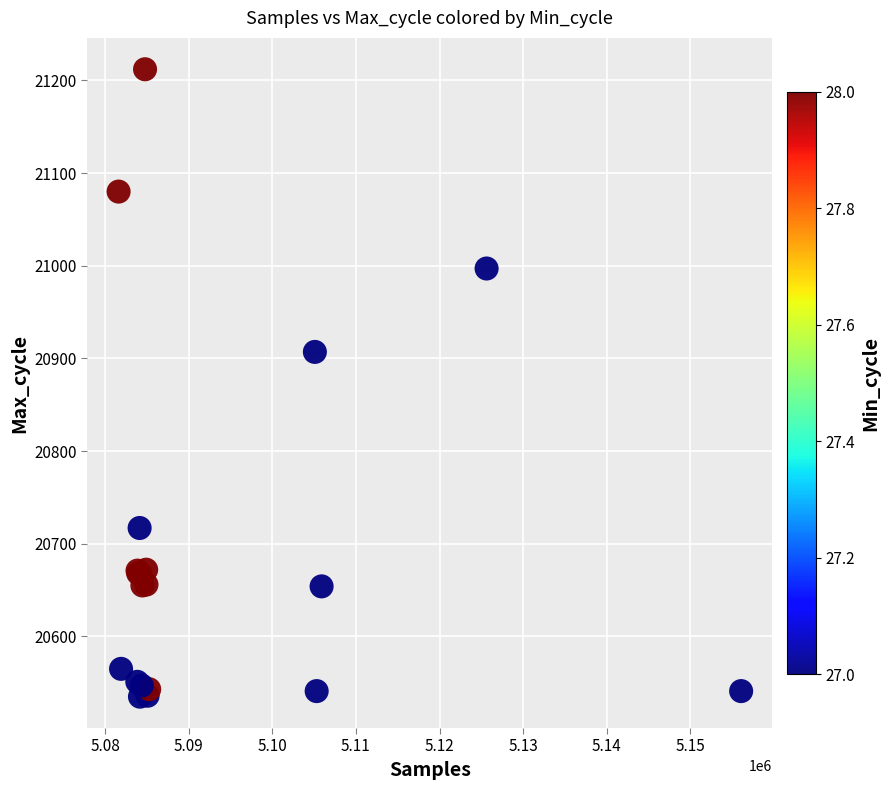

What Y value in the scatter plot is closest to 20873?

20907